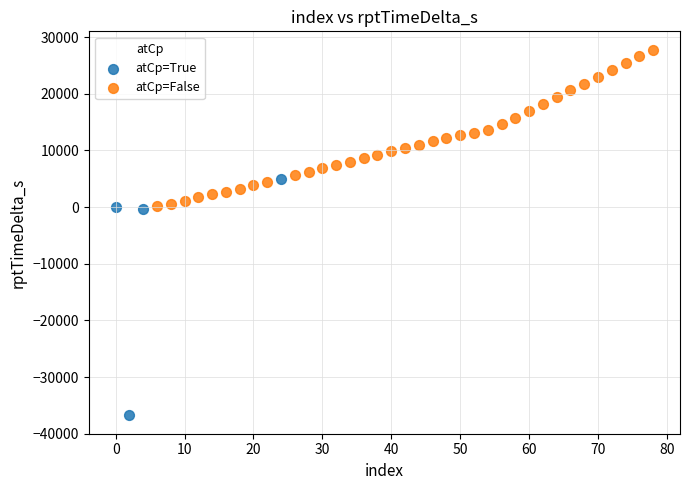

What are all the series names shown in the legend?

atCp=True, atCp=False